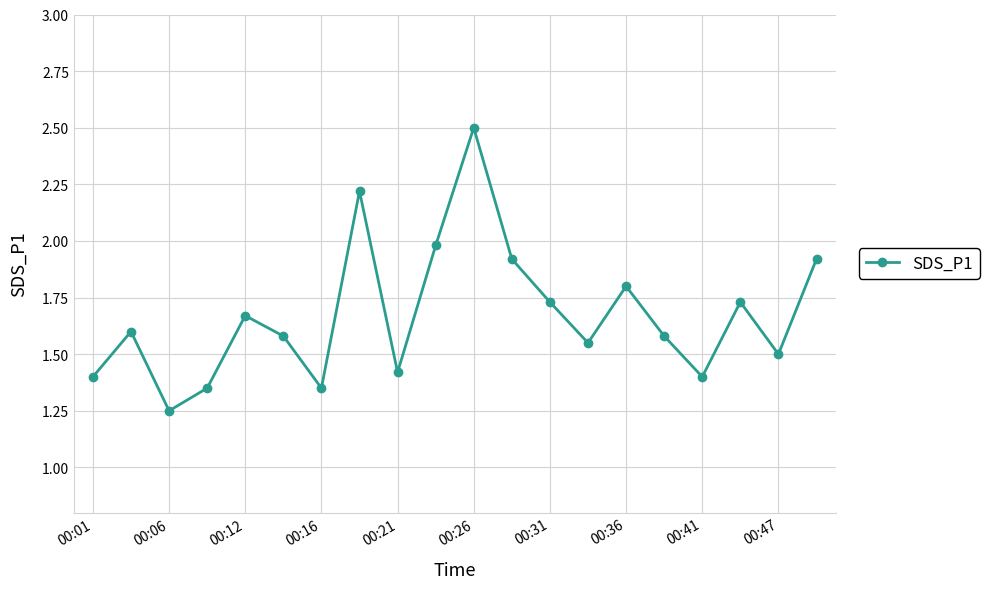

What is the maximum value shown in the chart?

2.5